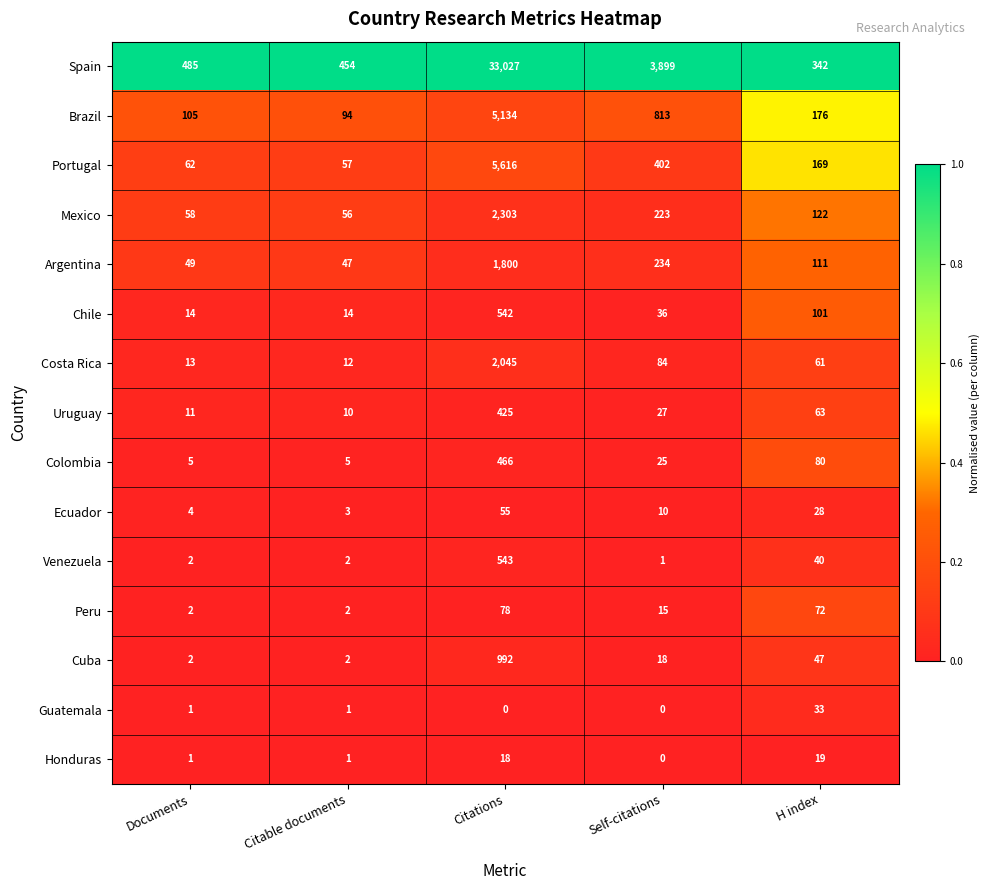

Which label corresponds to the largest value in the chart?

Citations